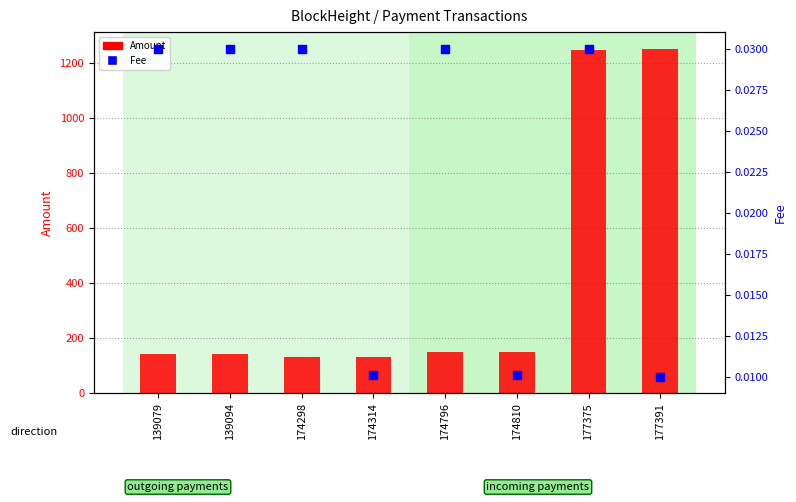

At how many categories does at least one series exceed 417?

2